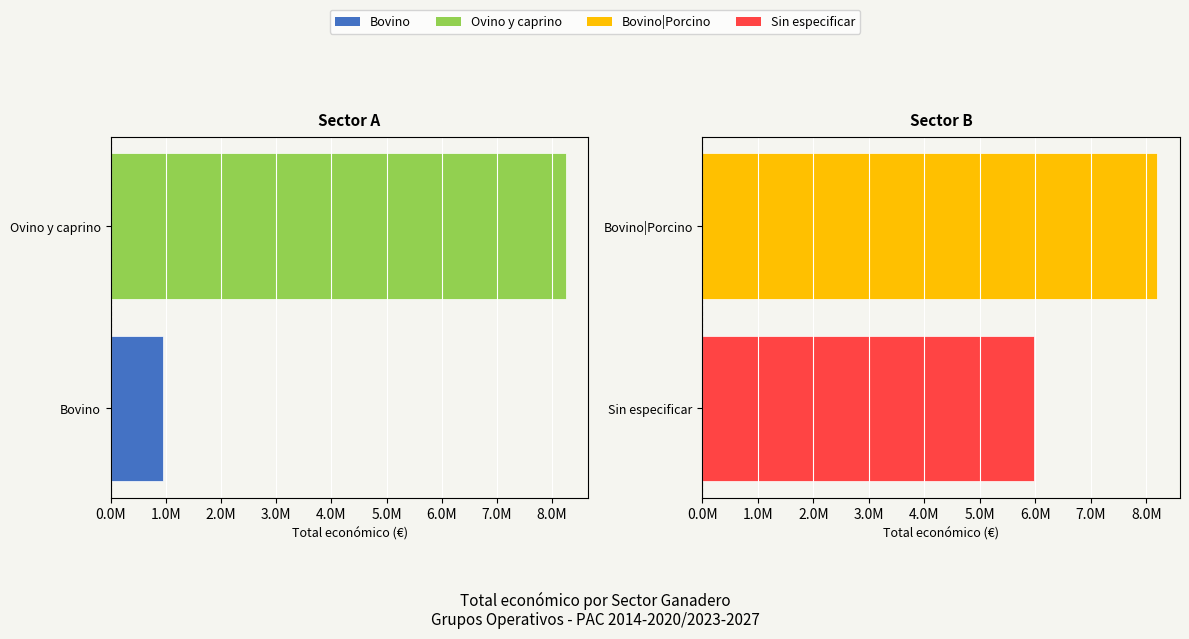

The Derecha series shows 8197327 at Bovino|Porcino. True or false?

True